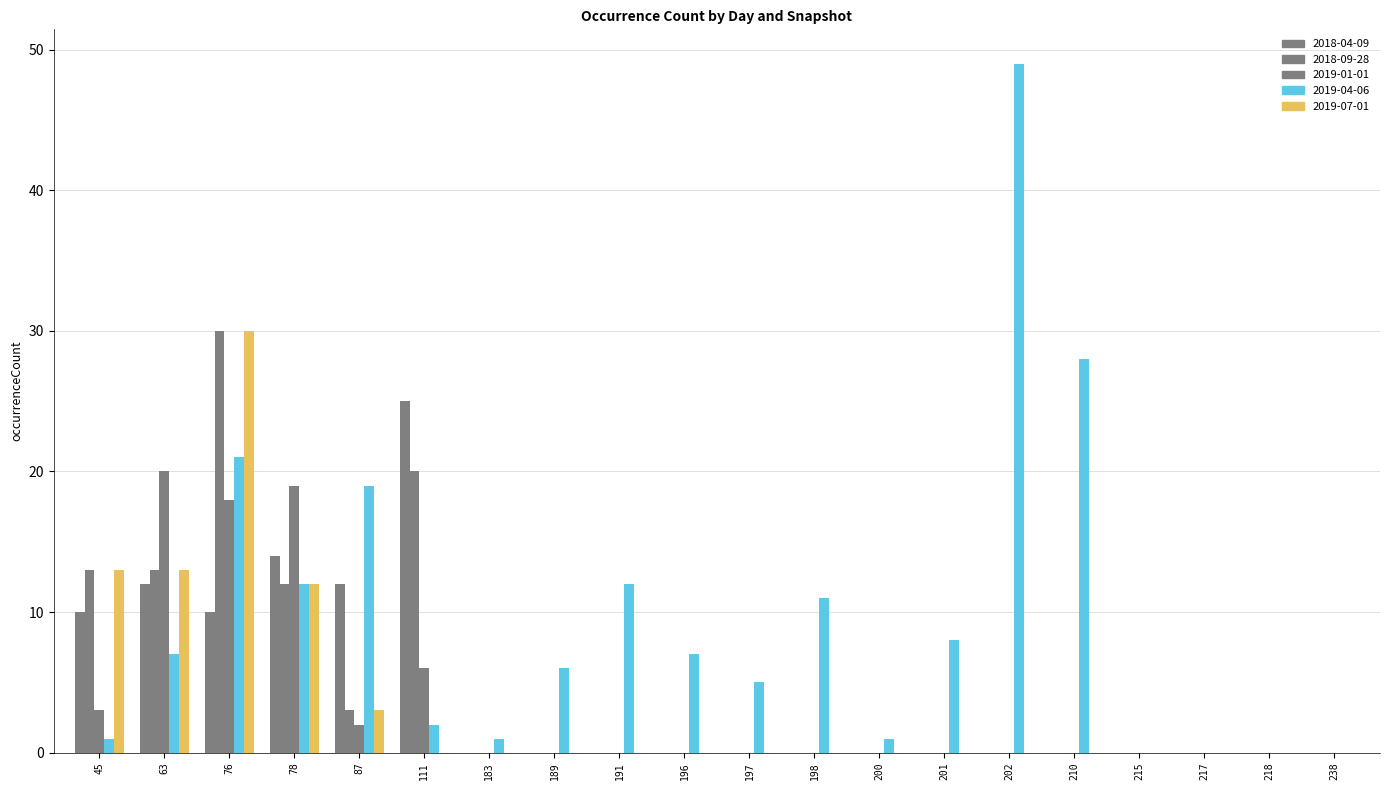

Rank the categories by 2018-04-09 value from highest to lowest.

111, 78, 63, 87, 45, 76, 183, 189, 191, 196, 197, 198, 200, 201, 202, 210, 215, 217, 218, 238